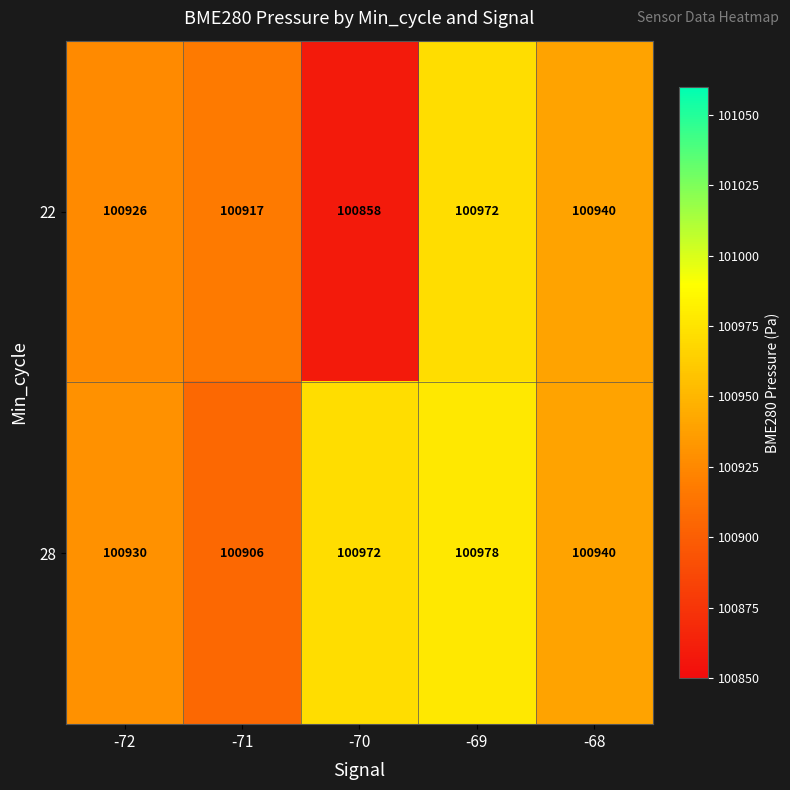

What is the difference between the 28 values at -71 and -69?

72